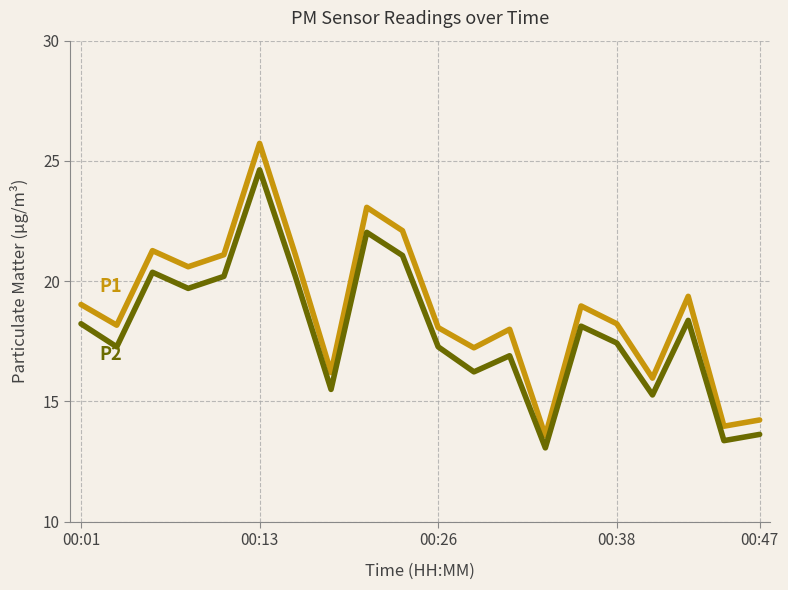

What is the minimum value shown in the chart?

13.1